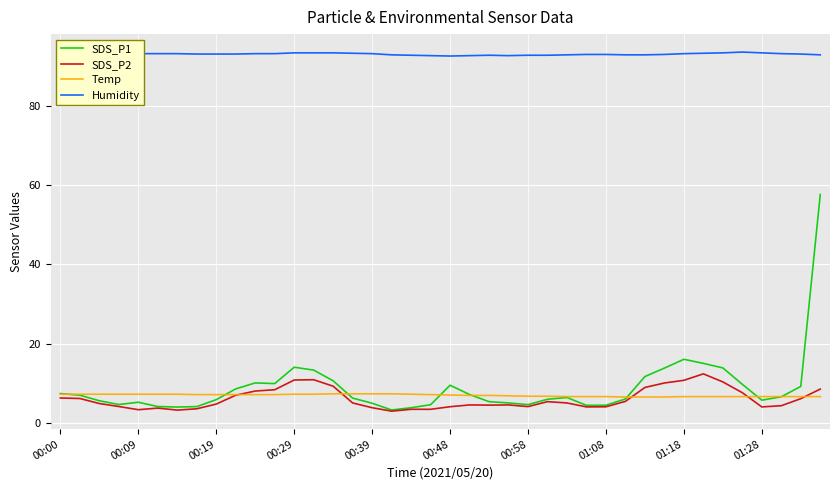

List the series in order of their peak value, lowest first.

Temp, SDS_P2, SDS_P1, Humidity